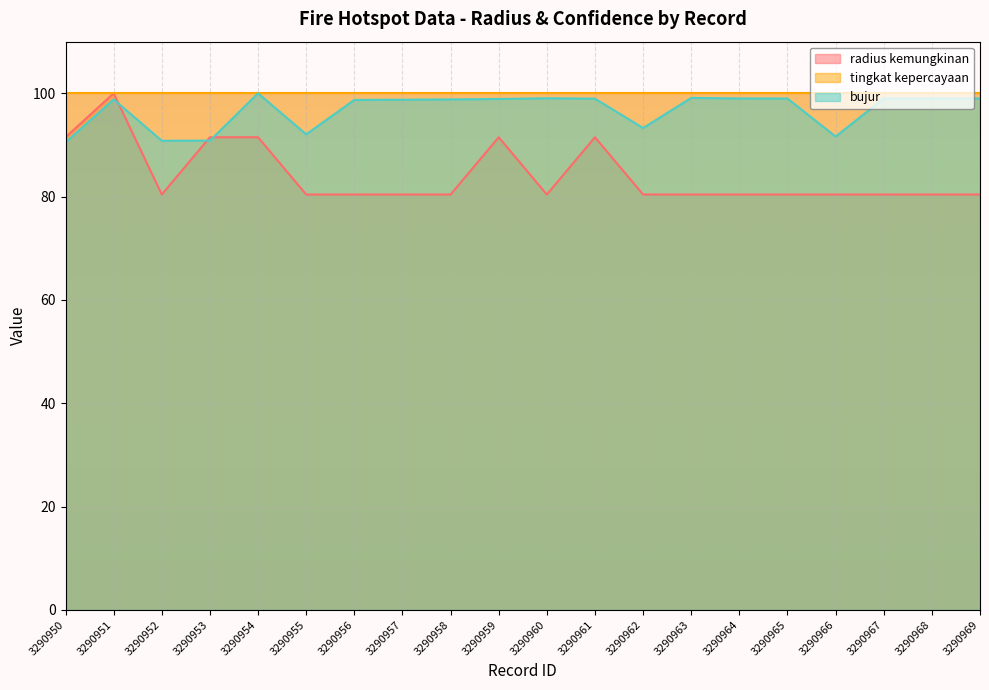

How many lines are shown in the chart?

3